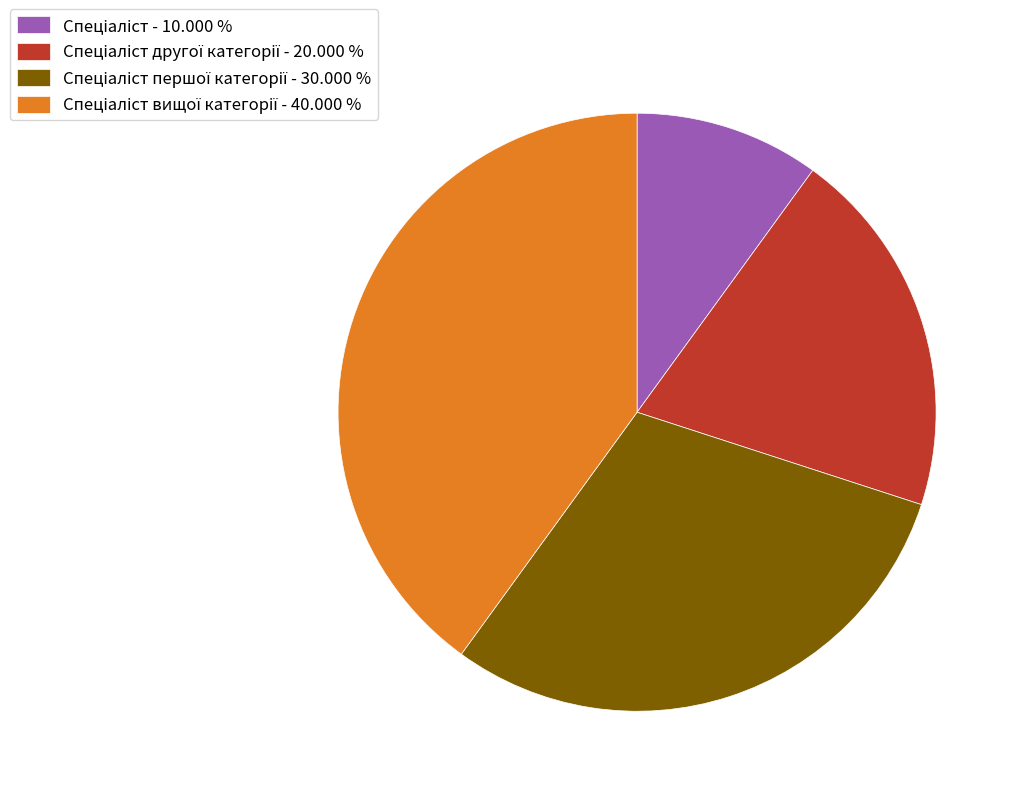

Is there a majority slice in this chart?

No